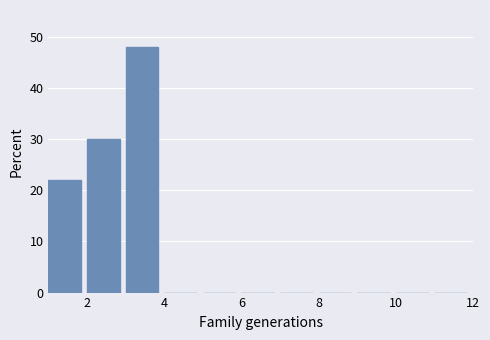

Over which range of the x-axis is the bar tallest?

3 to 4